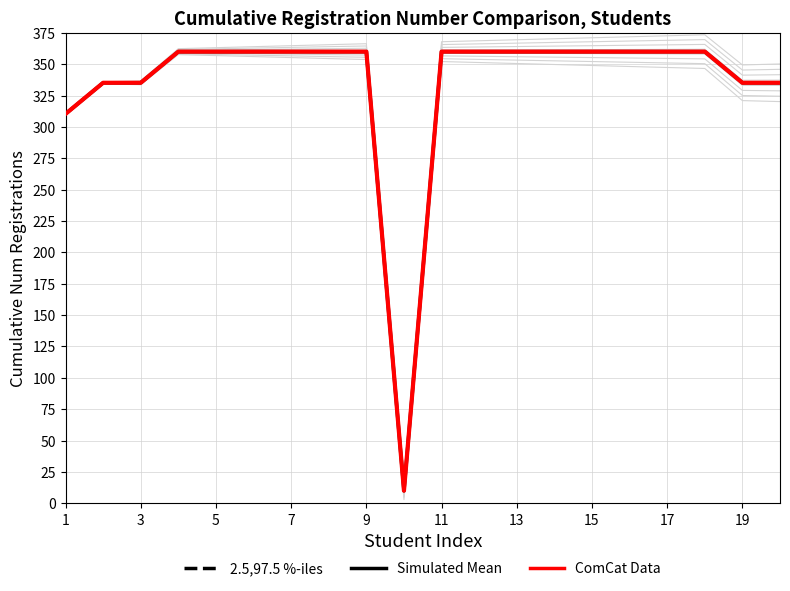

At which category is the sum across all series the highest?

7